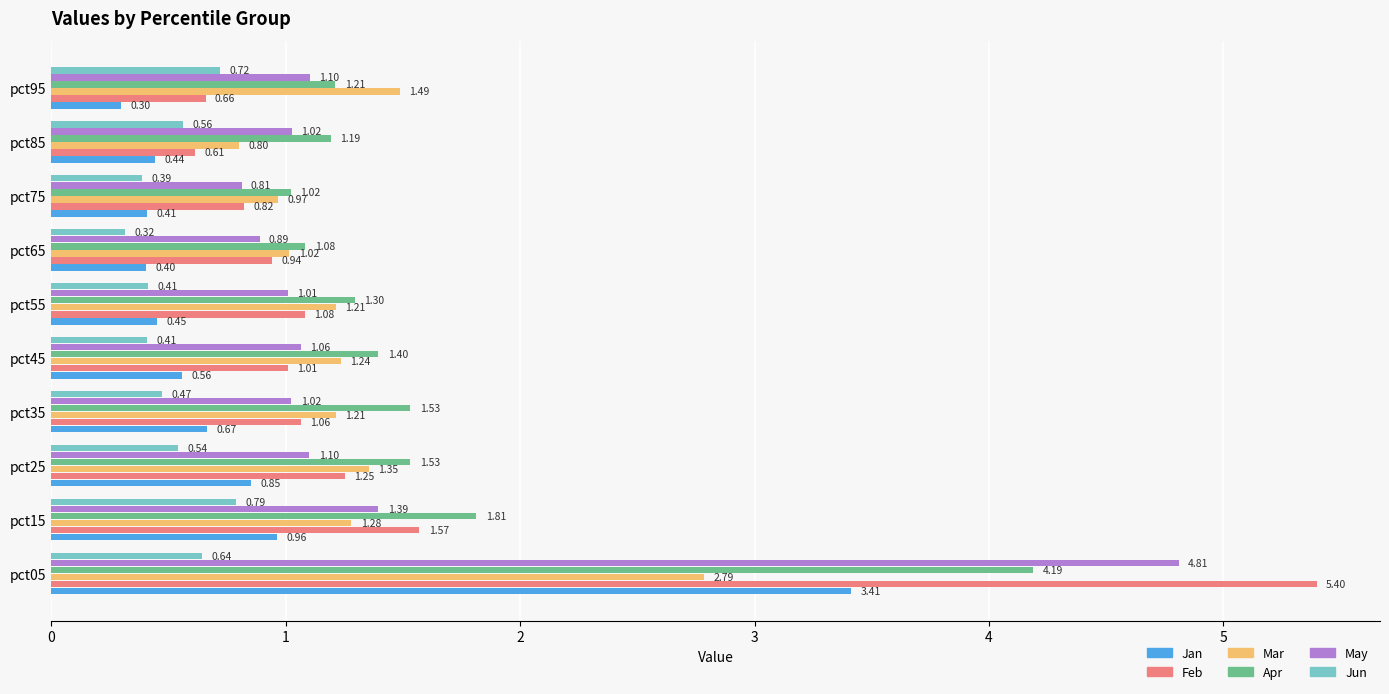

At pct85, list the series in order from smallest to largest.

Jan, Jun, Feb, Mar, May, Apr